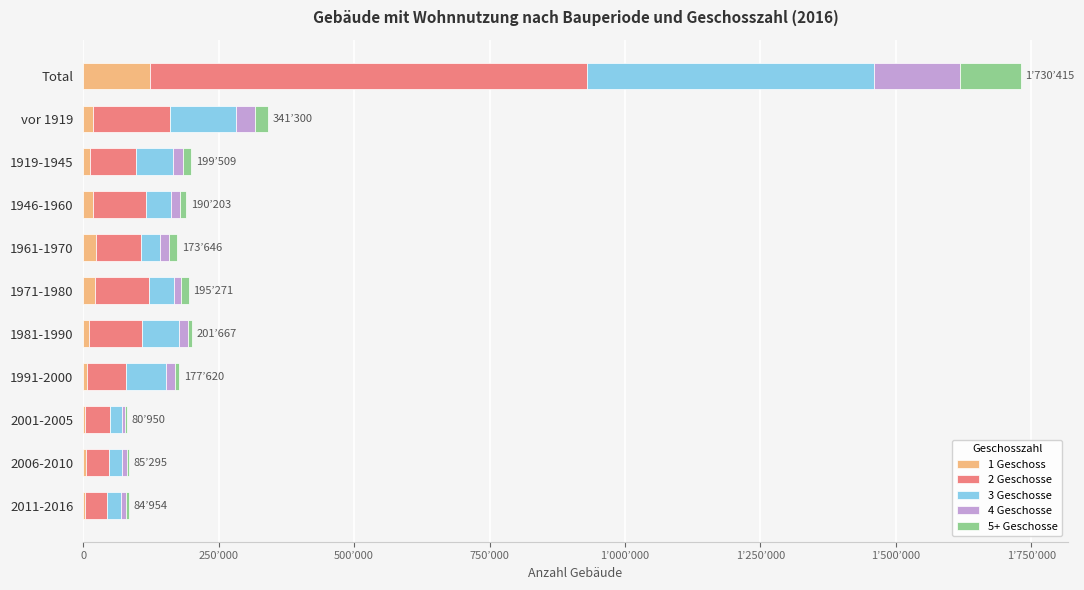

What are all the series names shown in the legend?

1 Geschoss, 2 Geschosse, 3 Geschosse, 4 Geschosse, 5+ Geschosse